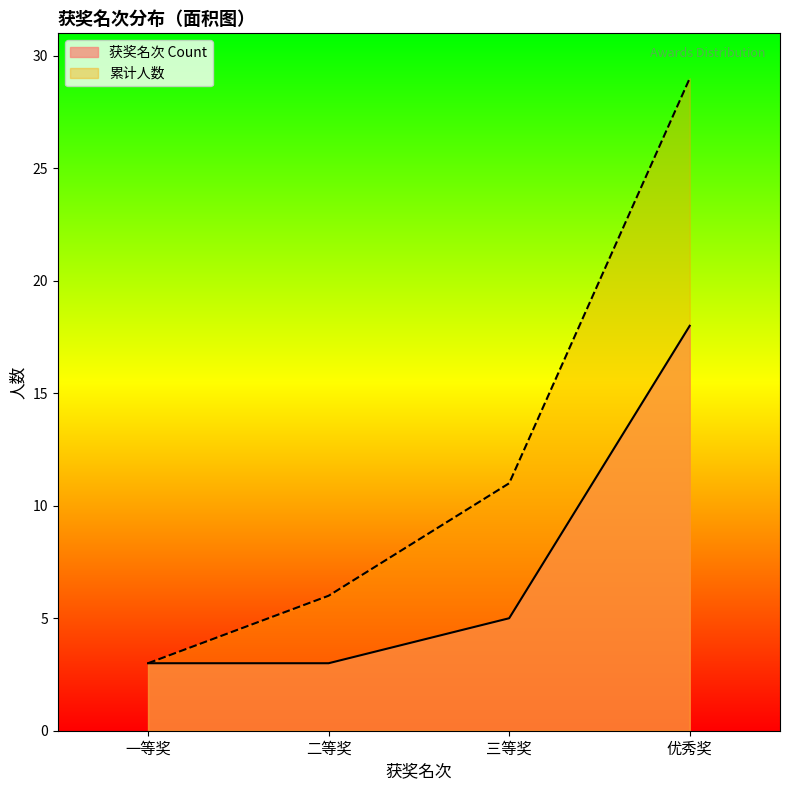

How many lines are shown in the chart?

2